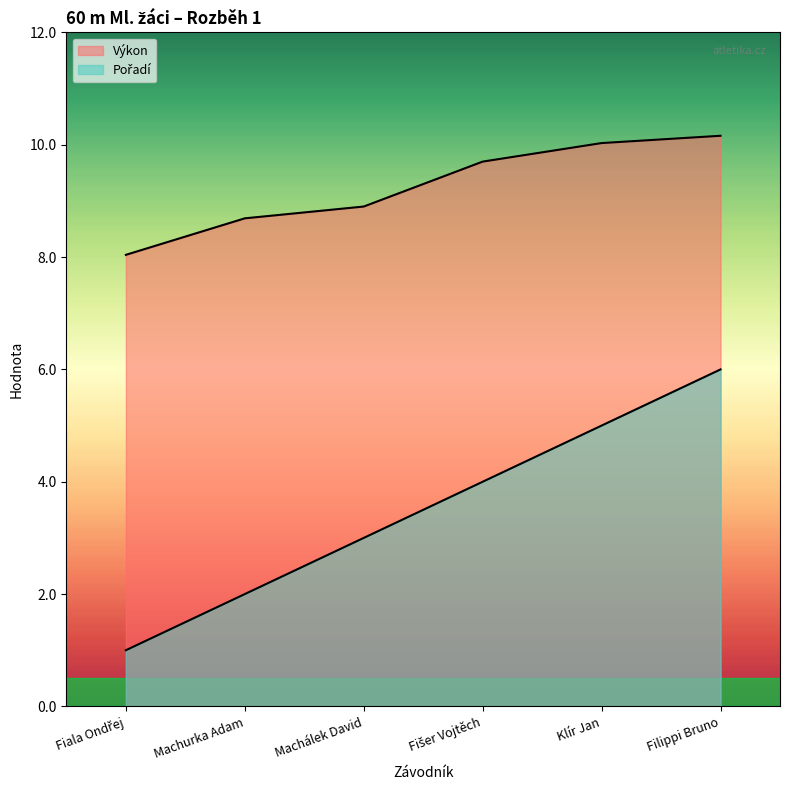

Reading right to left, extract all data points from this chart.

Pořadí: Filippi Bruno=6.0	Klír Jan=5.0	Fišer Vojtěch=4.0	Machálek David=3.0	Machurka Adam=2.0	Fiala Ondřej=1.0
Výkon: Filippi Bruno=10.2	Klír Jan=10.0	Fišer Vojtěch=9.7	Machálek David=8.9	Machurka Adam=8.7	Fiala Ondřej=8.0